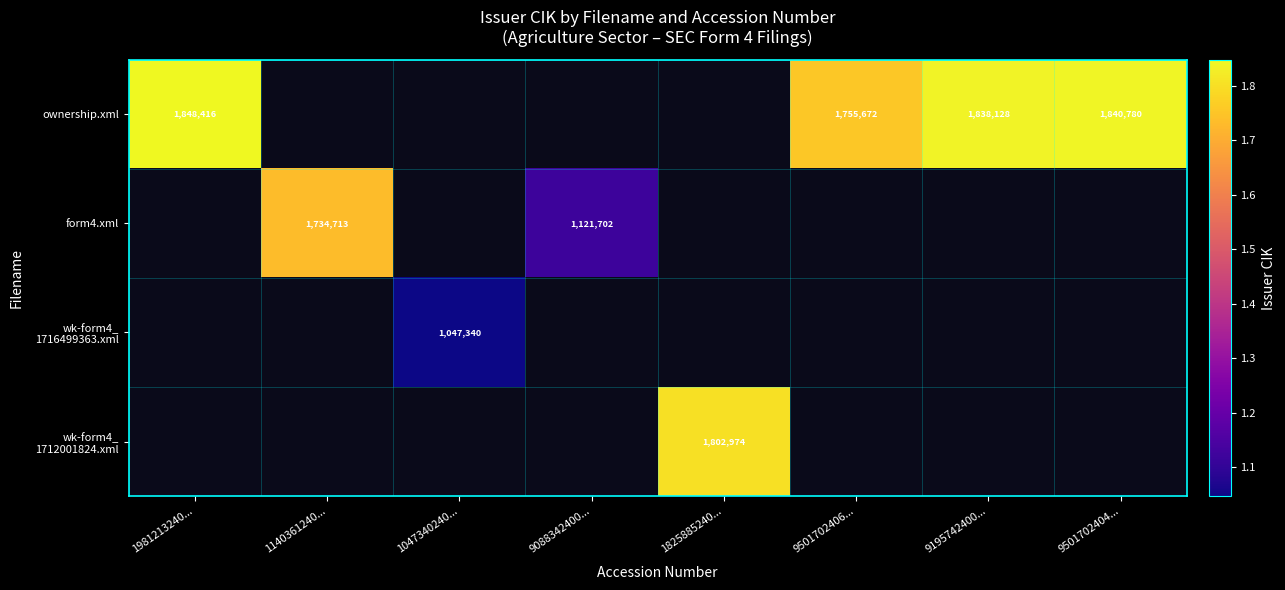

The form4.xml series shows 544729 at 9088342400.... True or false?

False